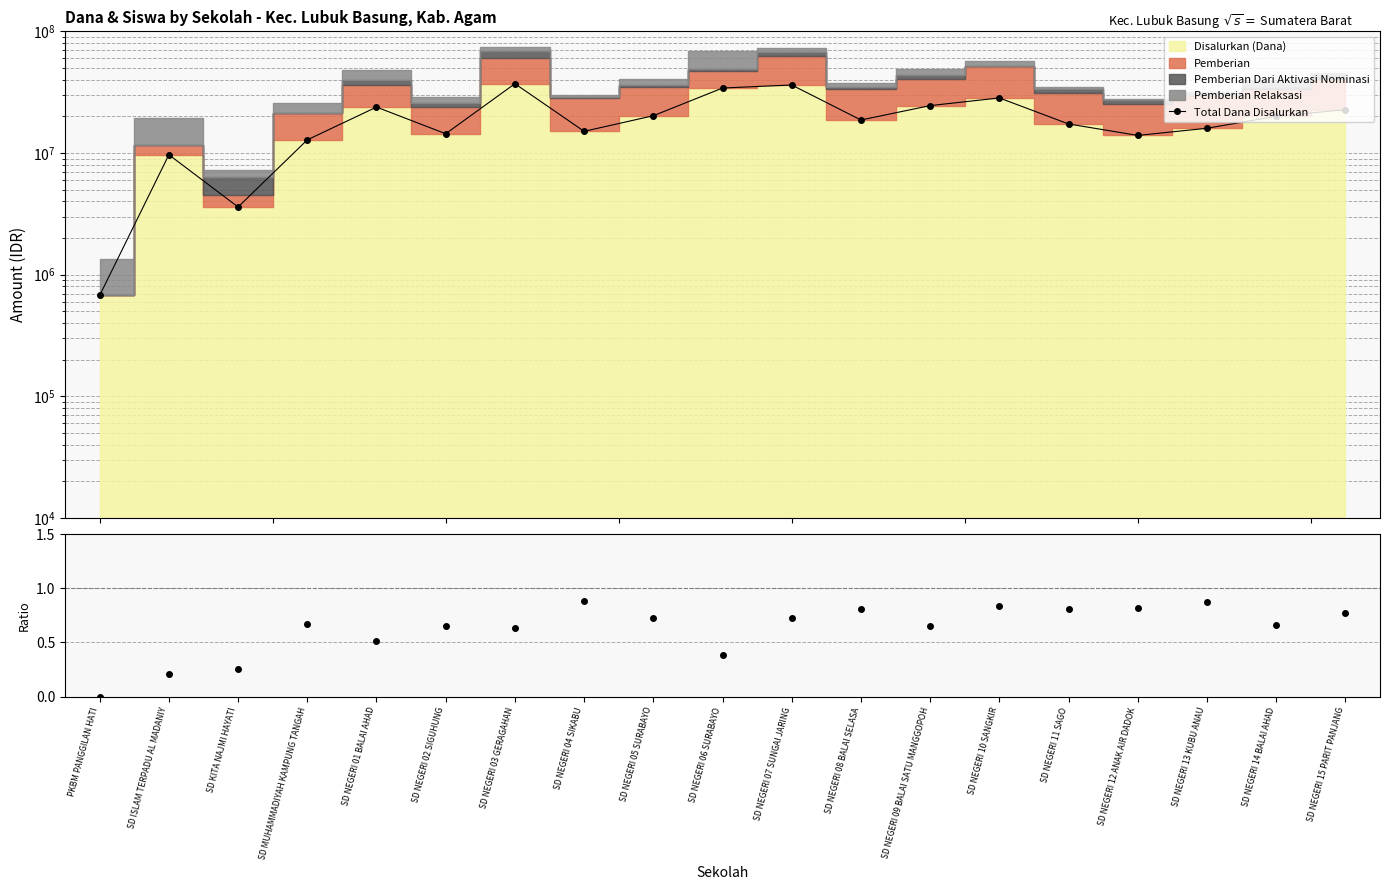

True or false: Pemberian/Disalurkan and Total Dana Disalurkan cross at least once.

False